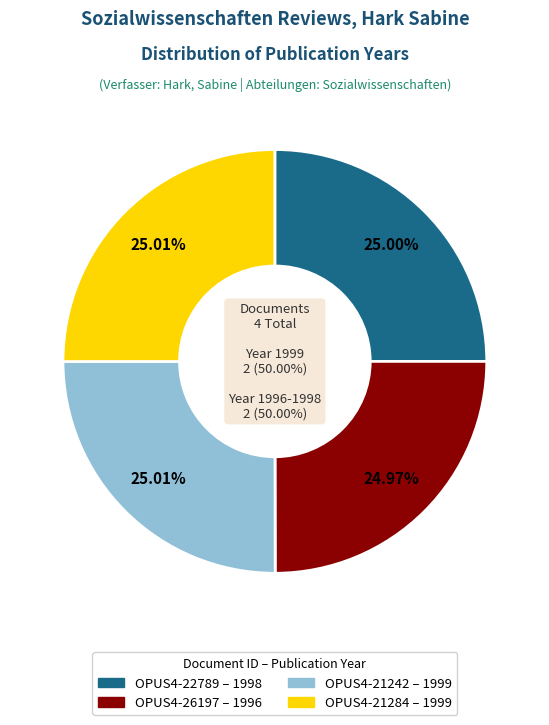

Does OPUS4-21242 (1999) account for over 50% of the chart?

No